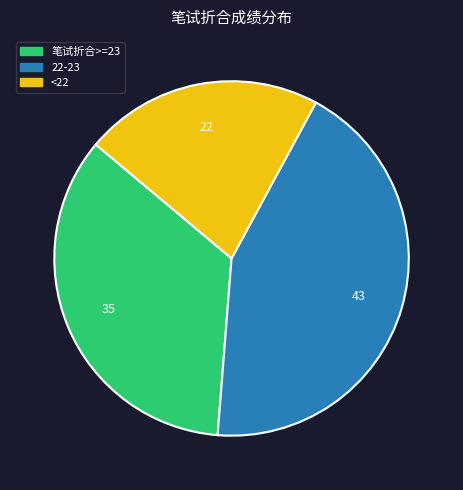

Is there any slice that represents more than half of the pie?

No